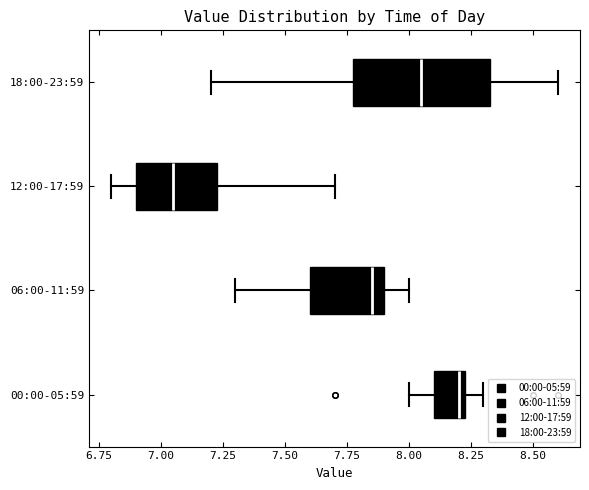

Where is the left edge of the box for 06:00-11:59 on the x-axis? The values are not printed on the chart, so give them approximately, as read against the axis.

7.60